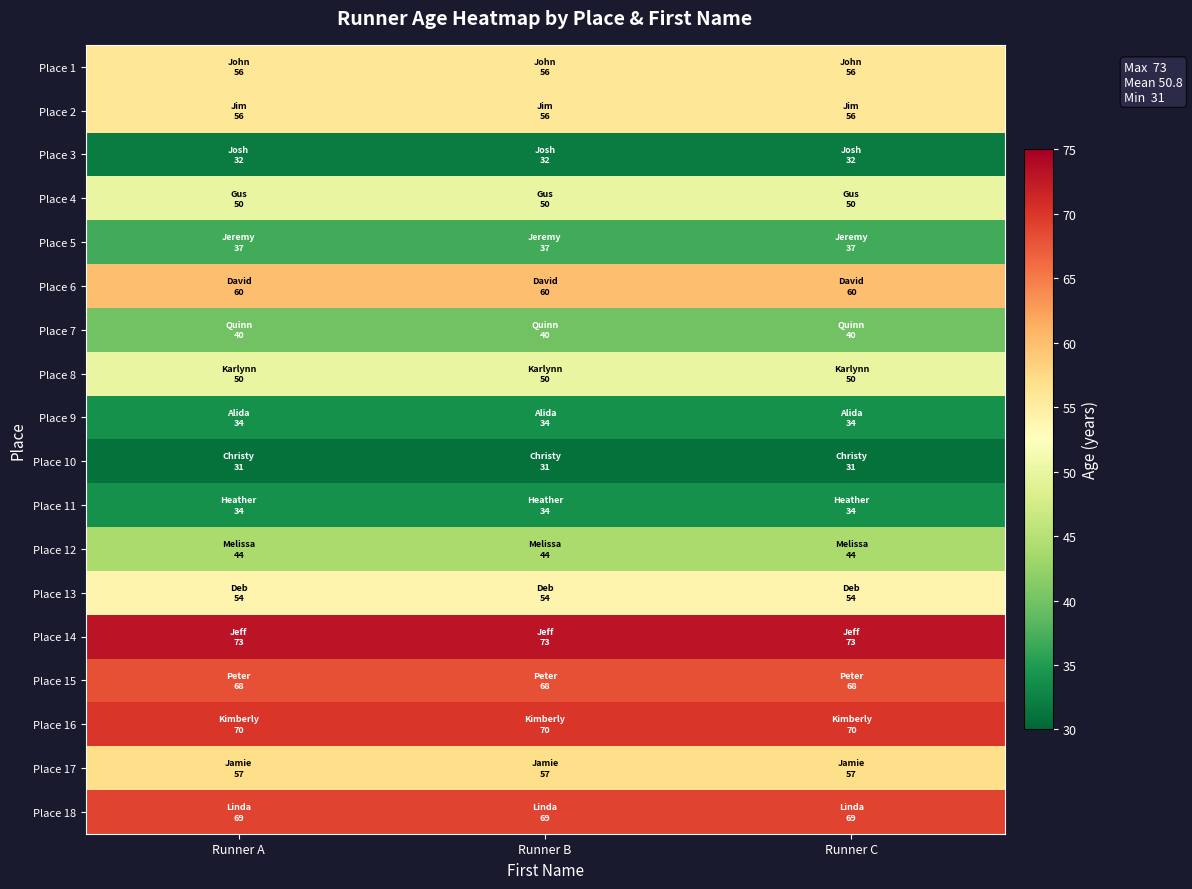

Which series has the largest total across all categories?

Place 14